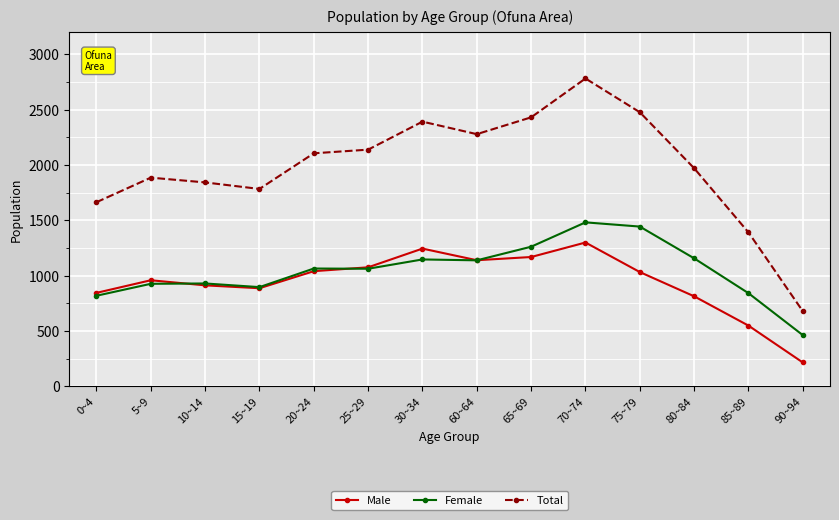

What is the value of the Male point at the 5th from the left?

1041